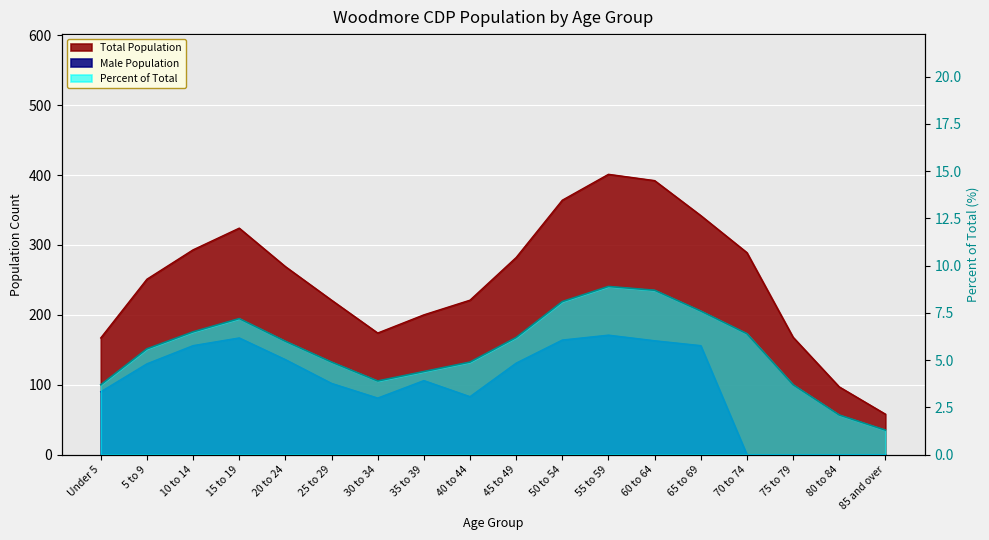

Rank the categories by Total Population value from highest to lowest.

55 to 59, 60 to 64, 50 to 54, 65 to 69, 15 to 19, 10 to 14, 70 to 74, 45 to 49, 20 to 24, 5 to 9, 25 to 29, 40 to 44, 35 to 39, 30 to 34, 75 to 79, Under 5, 80 to 84, 85 and over